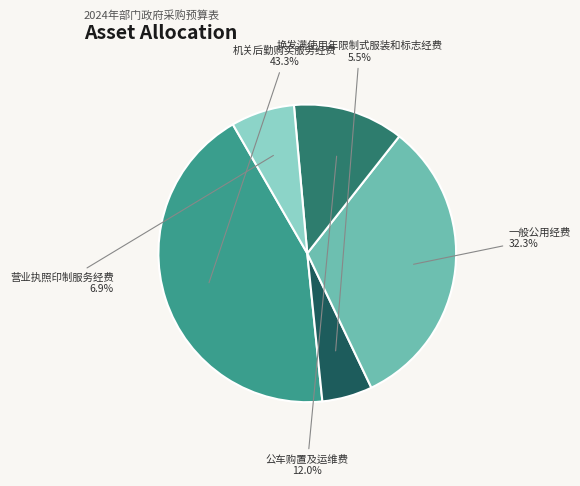

To the nearest percent, what portion does 公车购置及运维费 represent?

12%